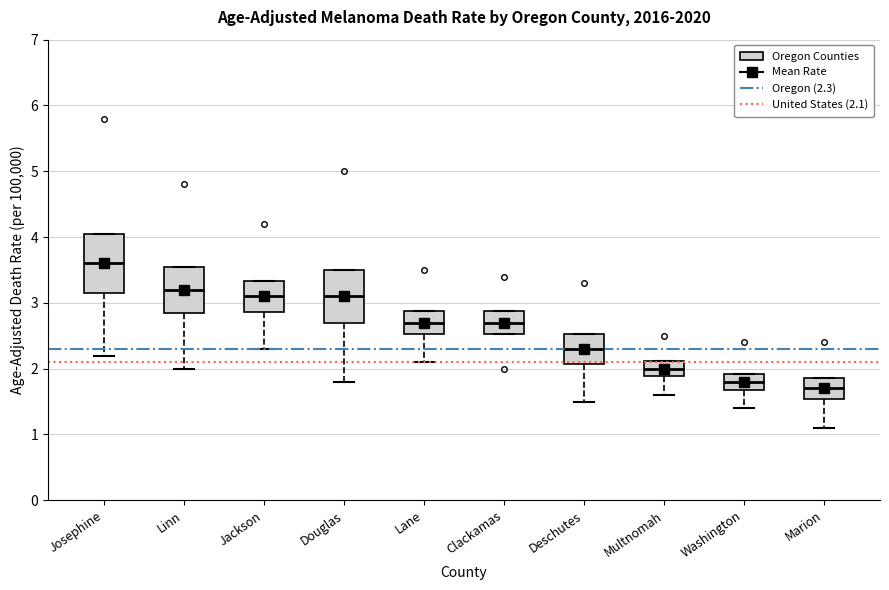

Where does the lower whisker of the box for Washington end on the y-axis? The values are not printed on the chart, so give them approximately, as read against the axis.

1.4